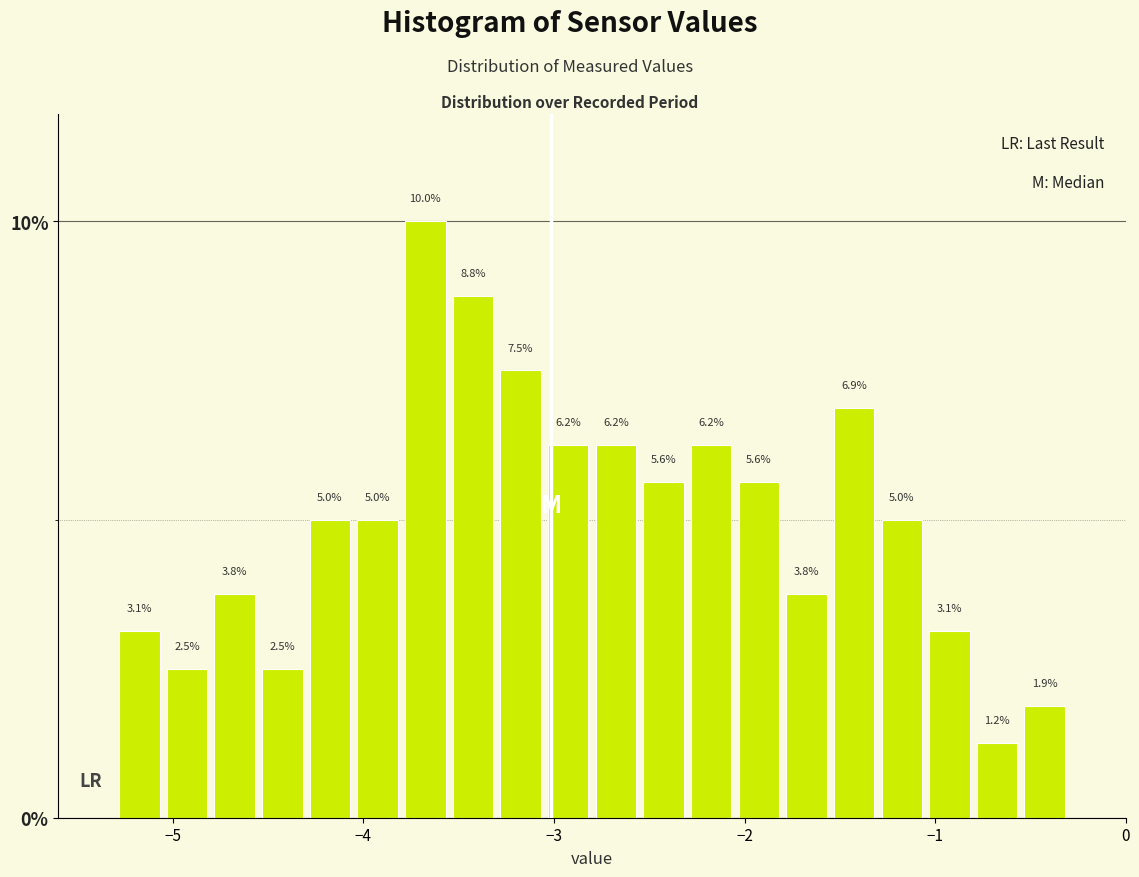

Read against the x-axis, roughly where is the centre of the tallest bar?

-3.7